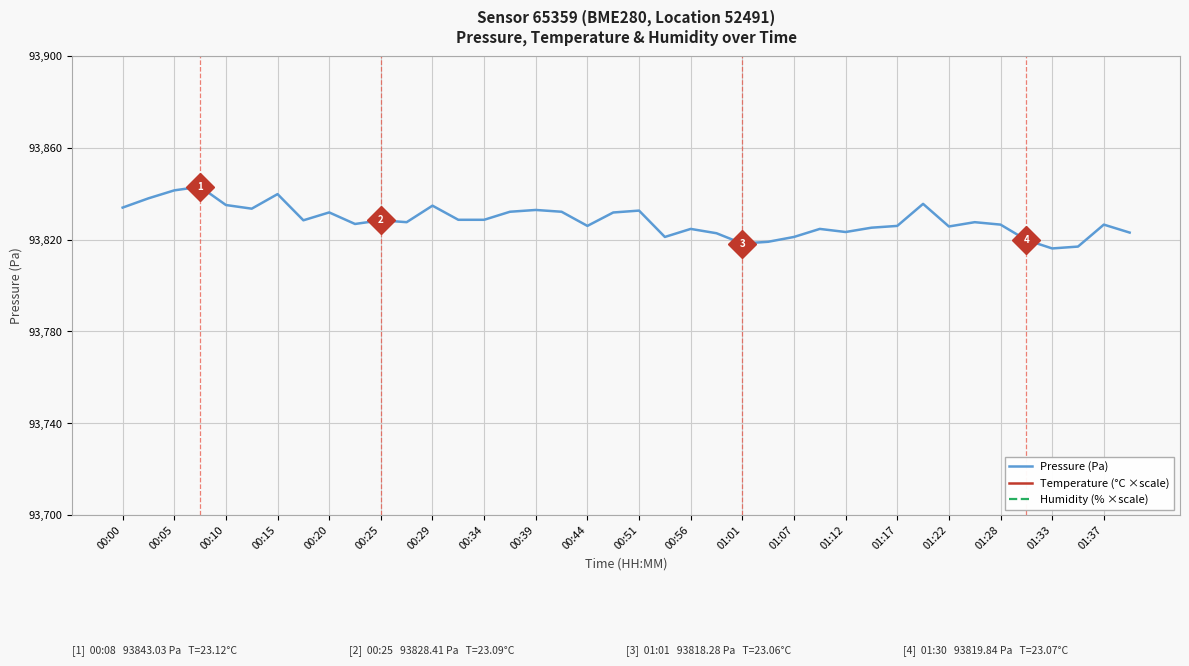

How many lines are shown in the chart?

3